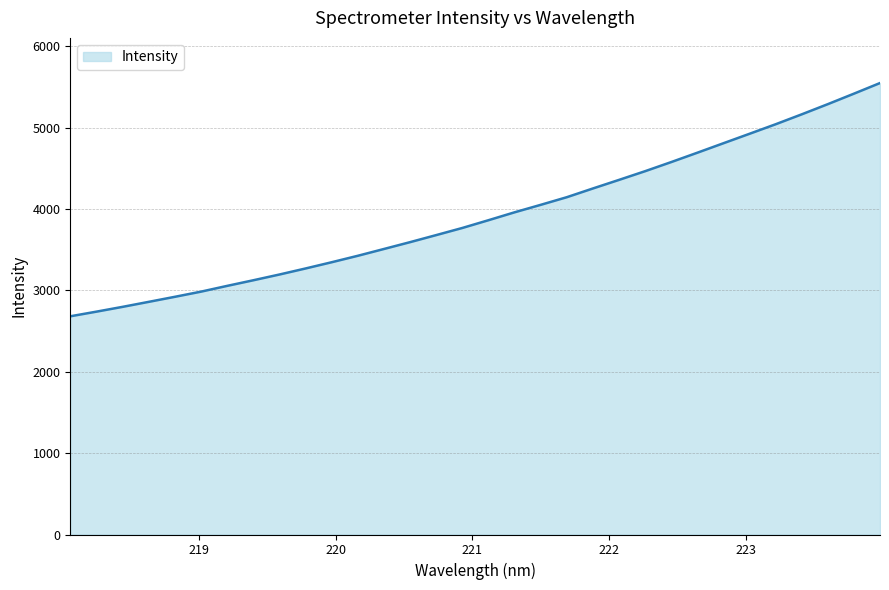

Count the number of values greater than 3862.

16